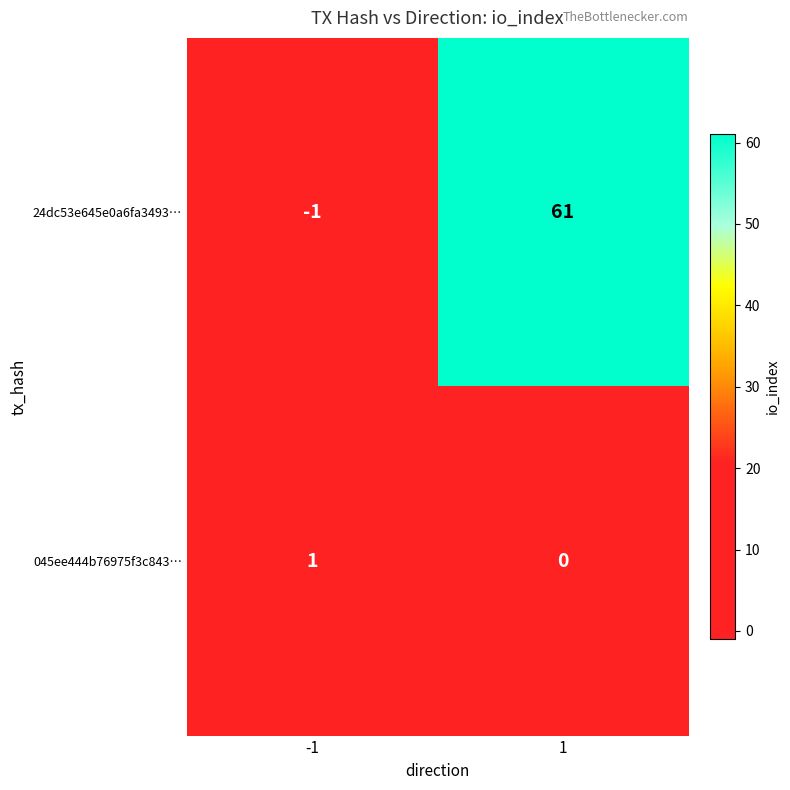

Which category has the highest value across all series?

1